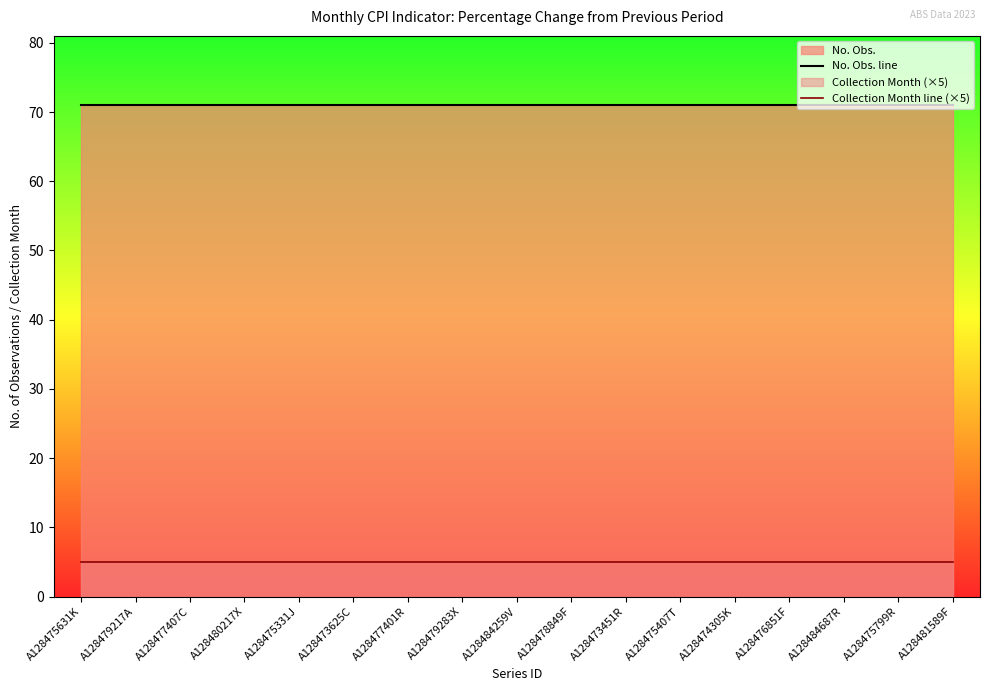

At which label does Collection Month line (×5) reach its peak?

A128475631K